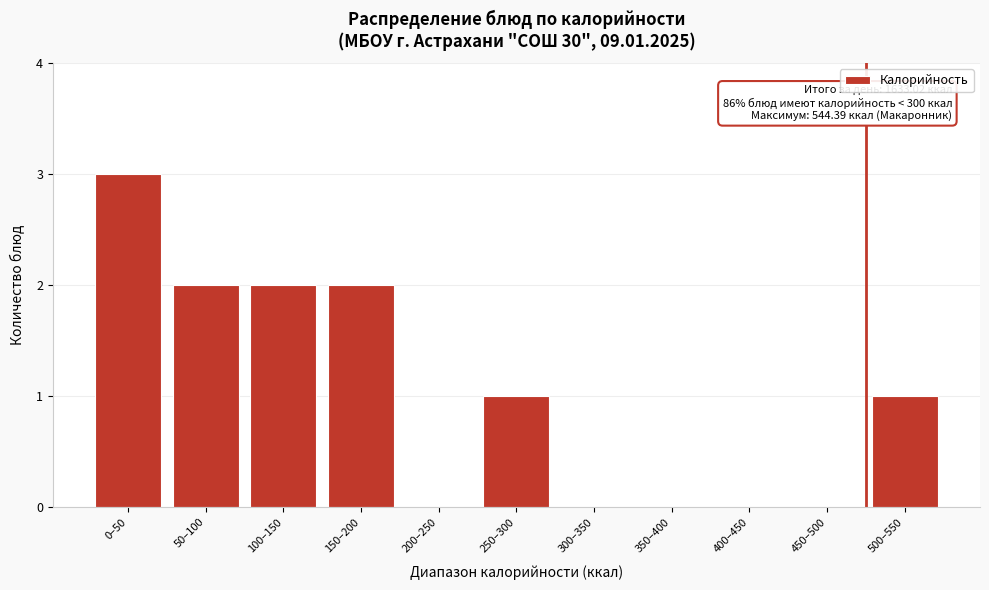

Reading left to right, list all the values displayed in this chart.

0–50=3	50–100=2	100–150=2	150–200=2	200–250=0	250–300=1	300–350=0	350–400=0	400–450=0	450–500=0	500–550=1